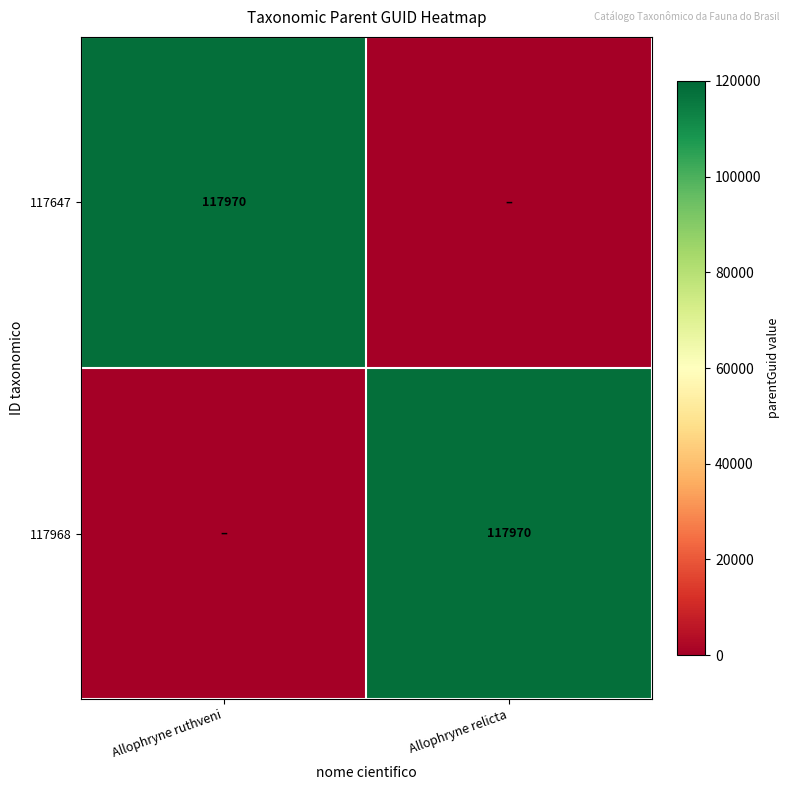

True or false: row_0 has a value of 0 at Allophryne relicta.

True